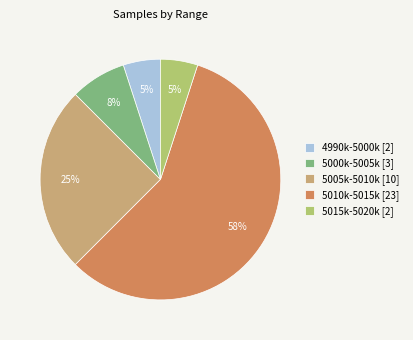

Combined, do 5010k-5015k [23] and 5000k-5005k [3] account for over 50%?

Yes